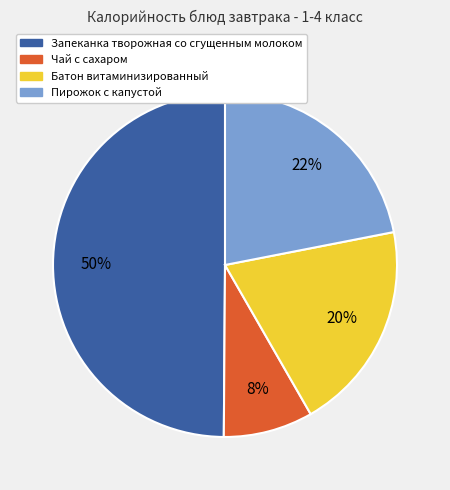

What percentage is the Запеканка творожная со сгущенным молоком slice, to the nearest percent?

50%